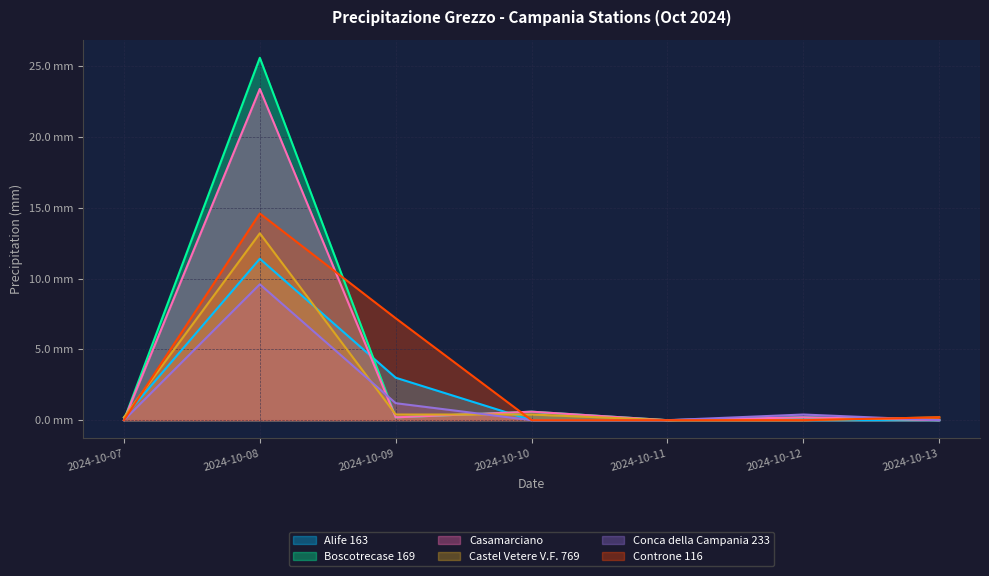

What is the spread (max minus min) of values at 2024-10-08?

16.0